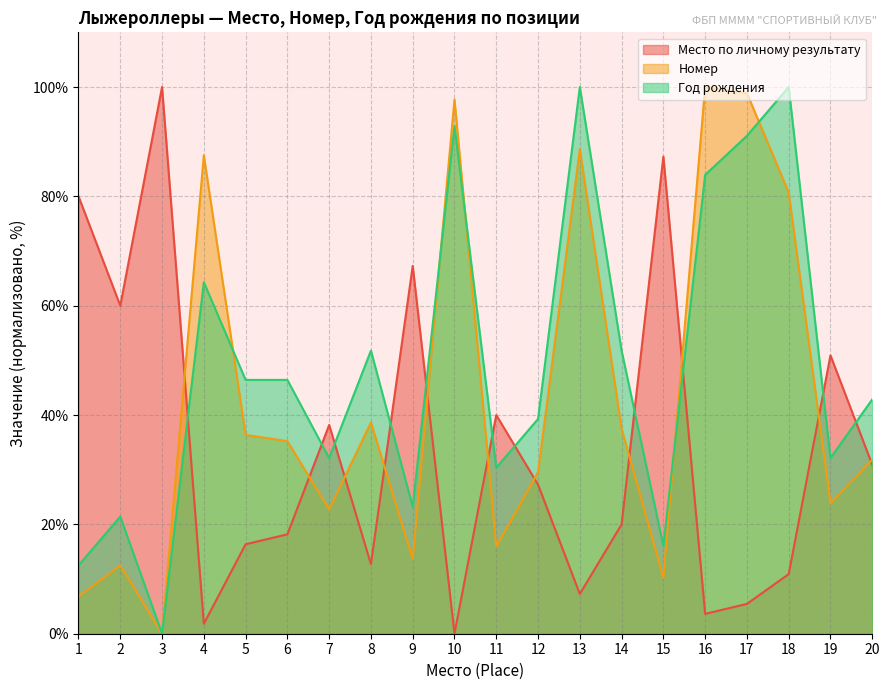

What is the value of the Год рождения point at the 5th from the left?

46.4